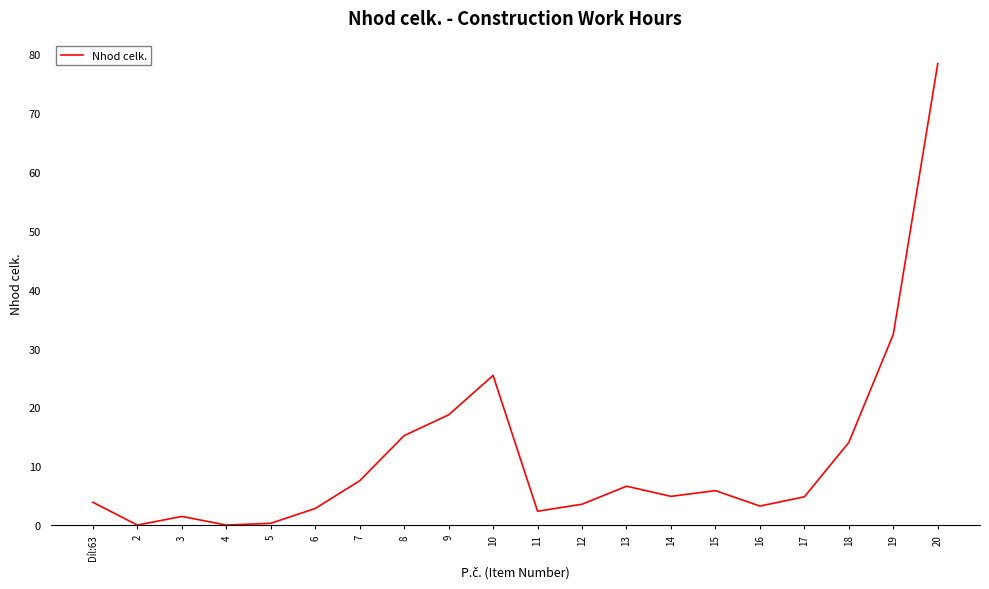

The value at 7 is 10.8. True or false?

False